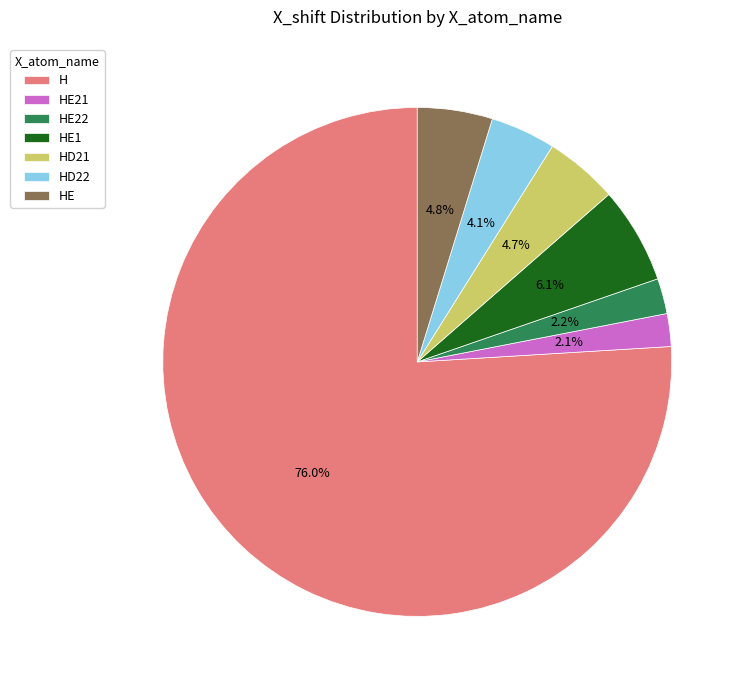

Count the number of slices in the pie.

7